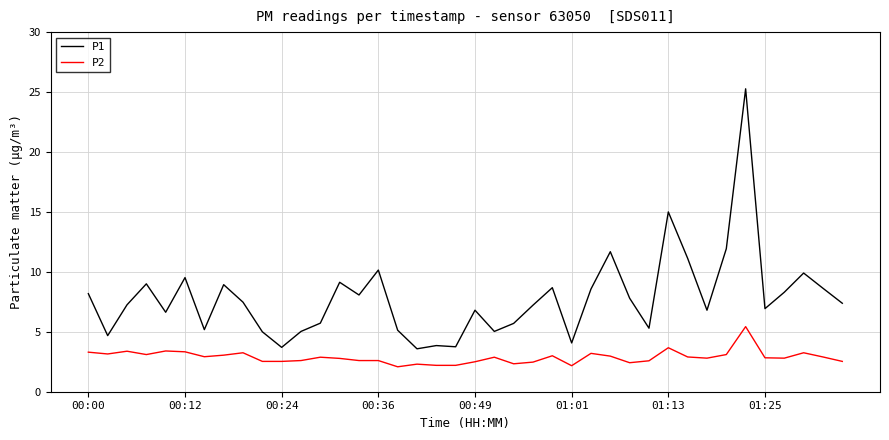

List the series in order of their overall mean, lowest first.

P2, P1